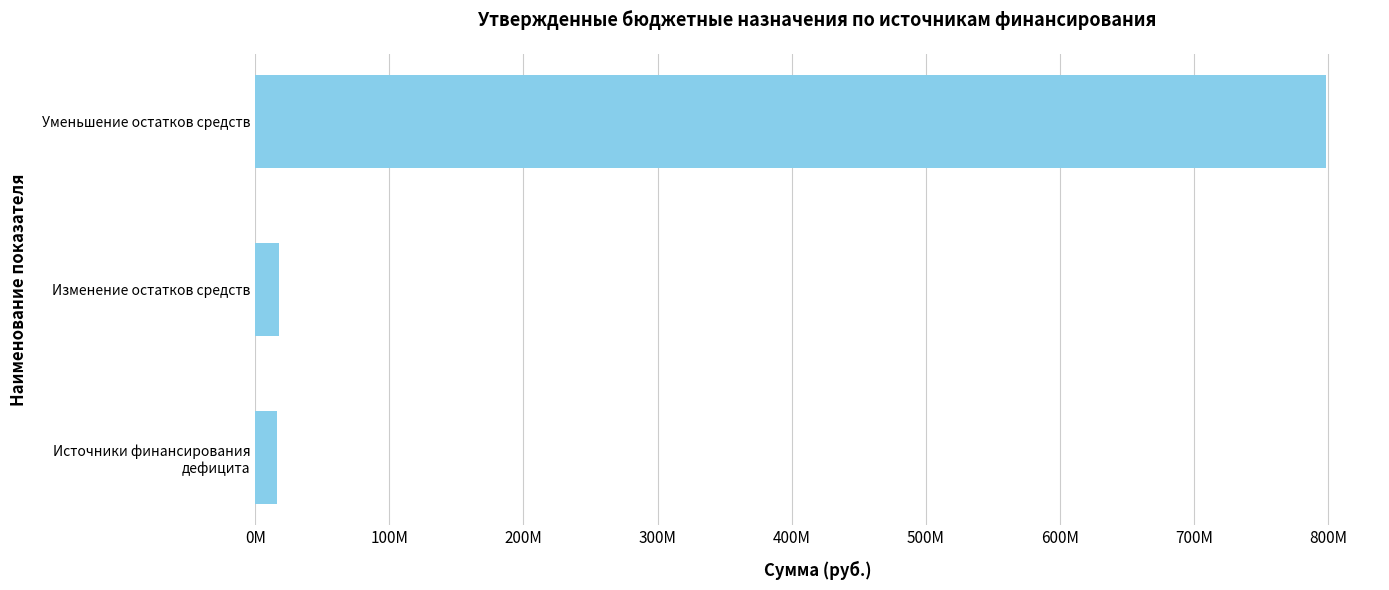

What is the sum of all values?

832888783.0